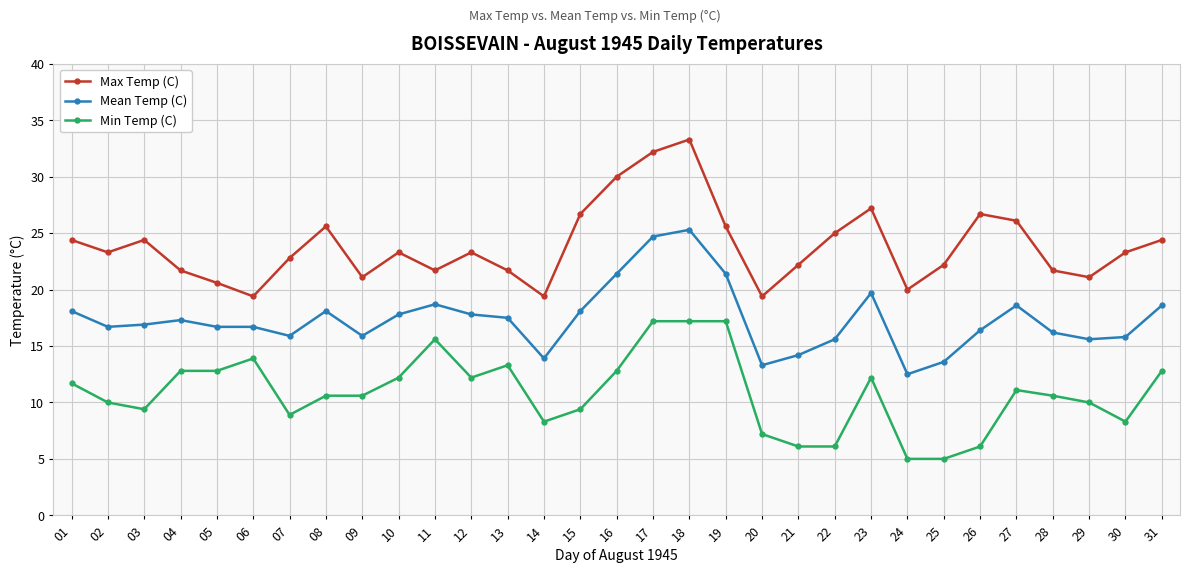

What is the value of the Min Temp (C) point at the 1st from the left?

11.7